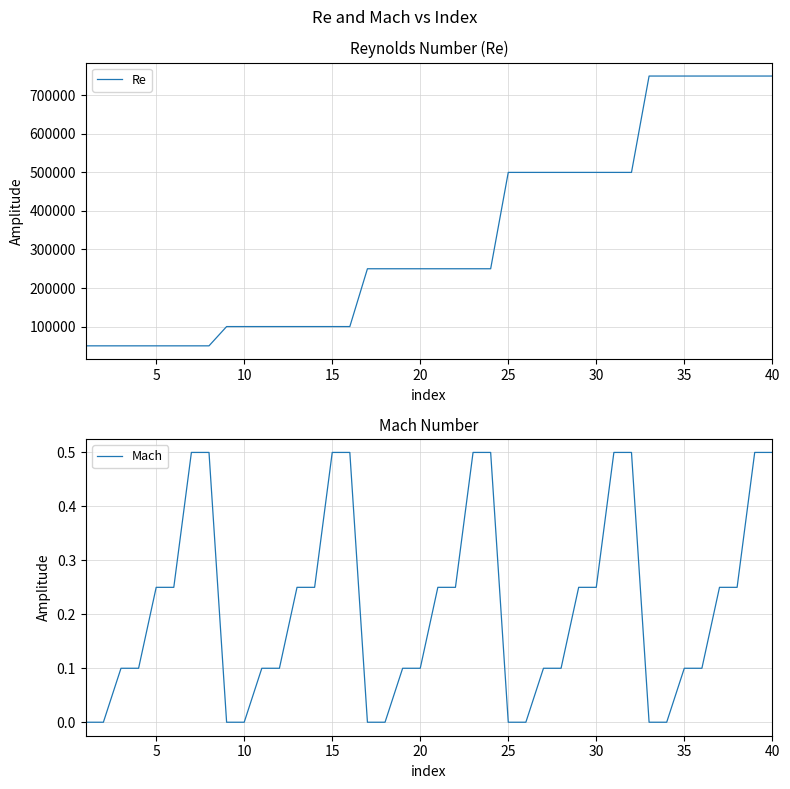

What is the maximum value for Re?

750000